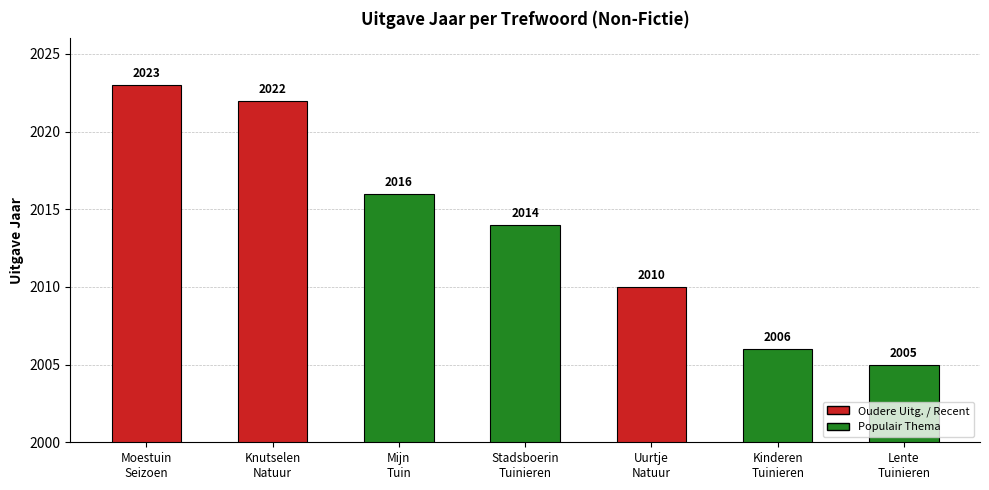

At which category does the chart reach its minimum across all series?

Lente
Tuinieren